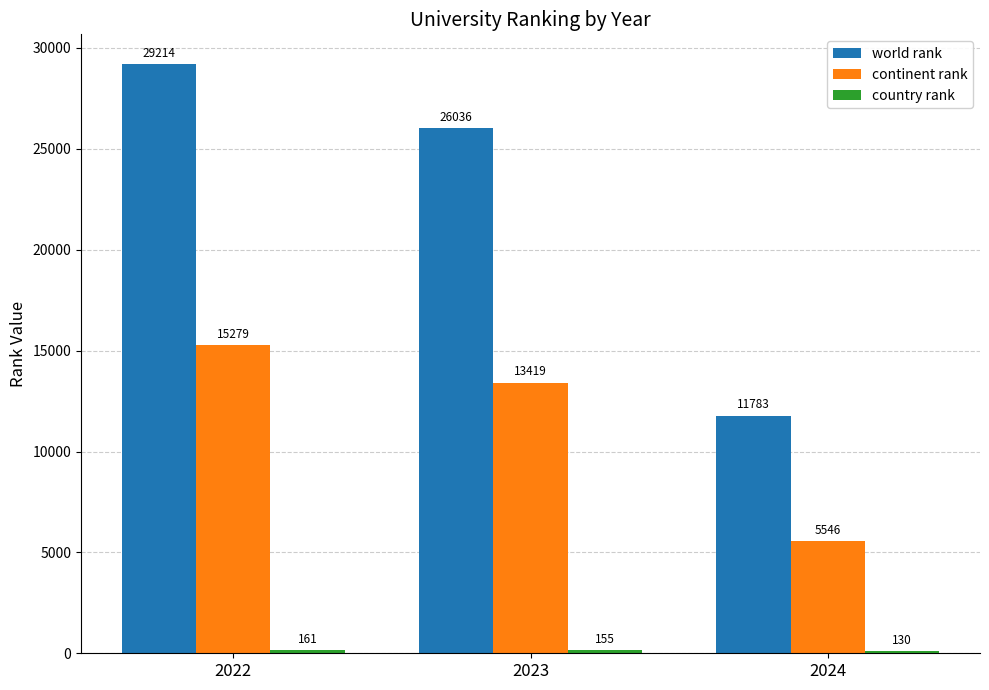

List the labels in order of world rank value, smallest first.

2024, 2023, 2022